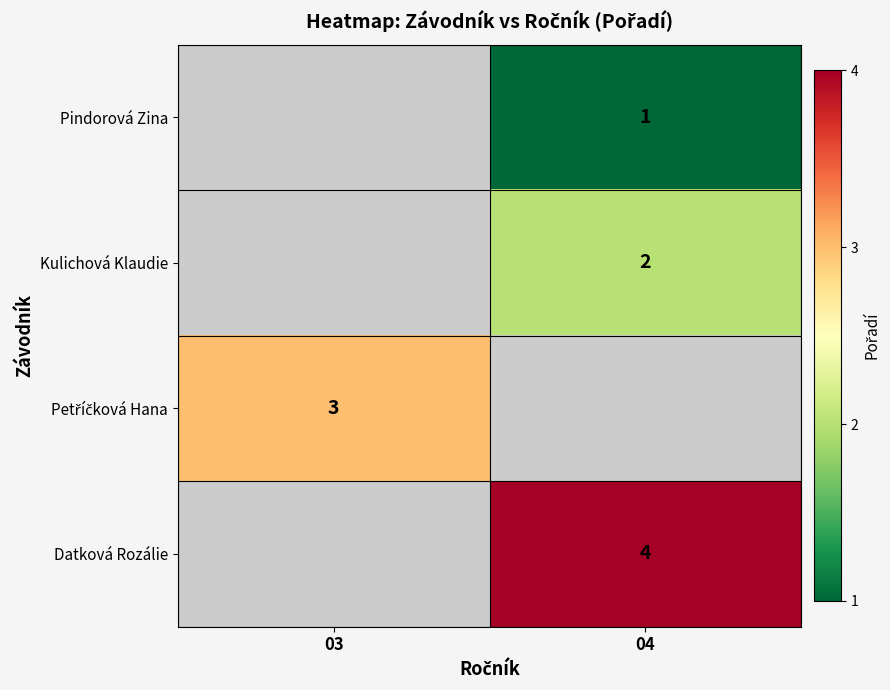

Is it true that Kulichová Klaudie equals 2 at 04?

True